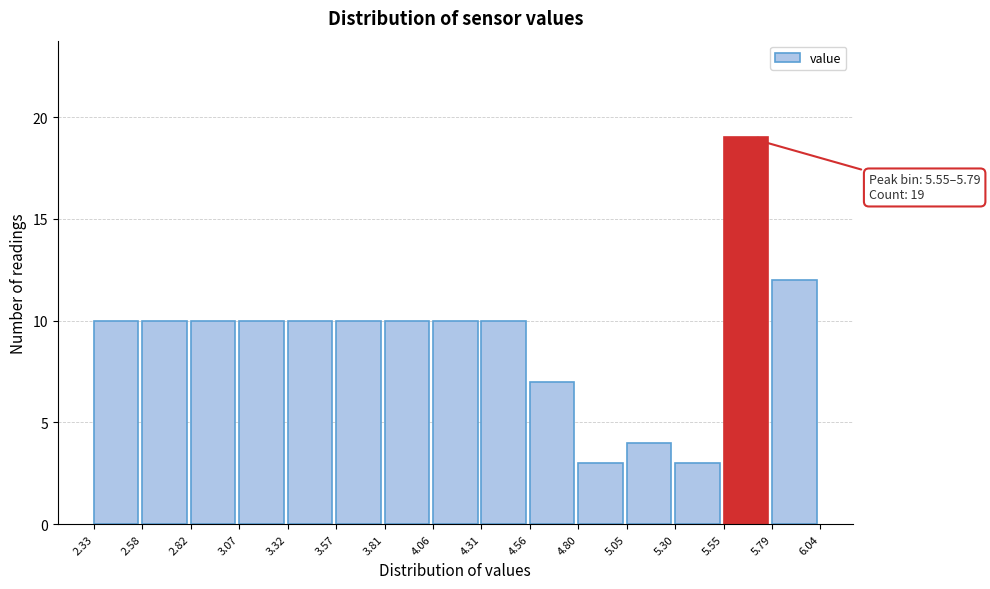

Which range on the x-axis has the tallest bar?

5.55 to 5.79